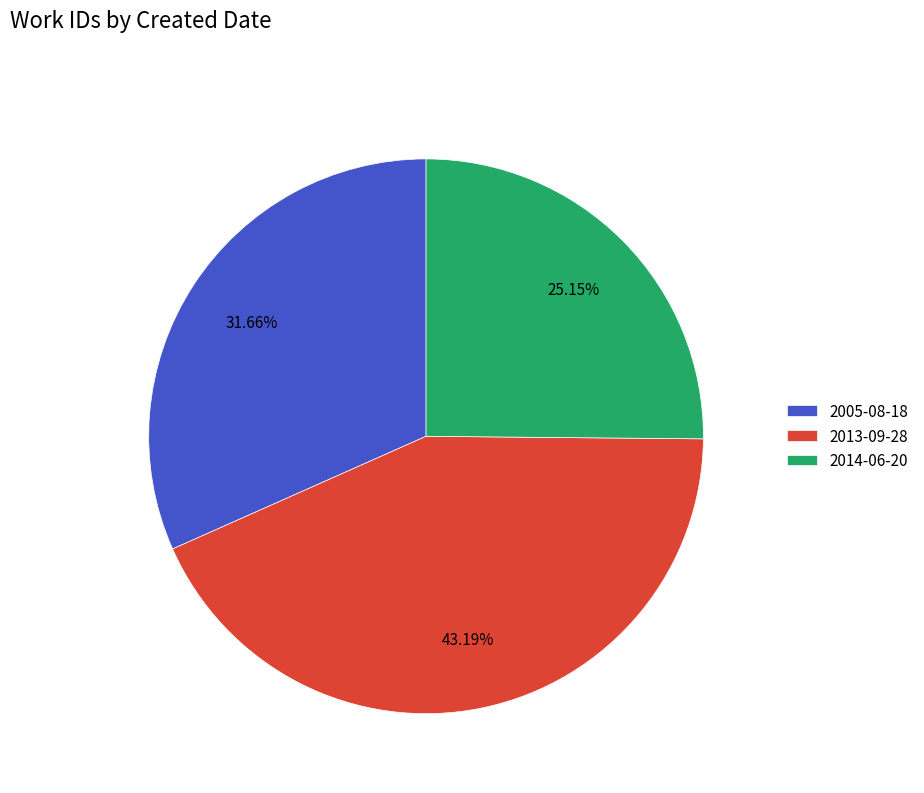

Between 2005-08-18 and 2013-09-28, which is larger?

2013-09-28